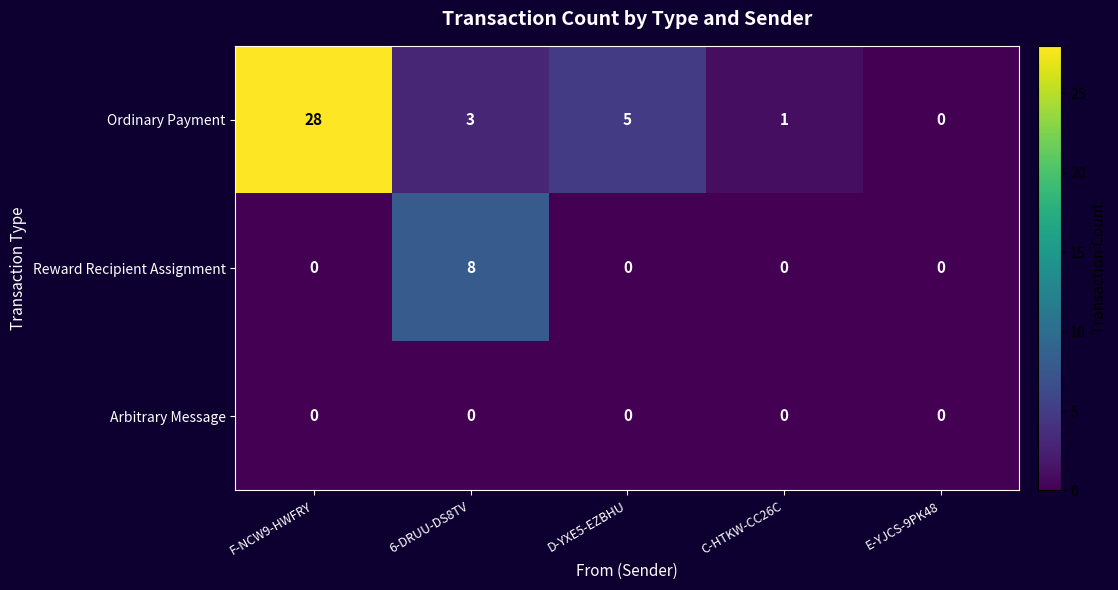

Between 6-DRUU-DS8TV and C-HTKW-CC26C, which series saw the biggest shift?

Reward Recipient Assignment